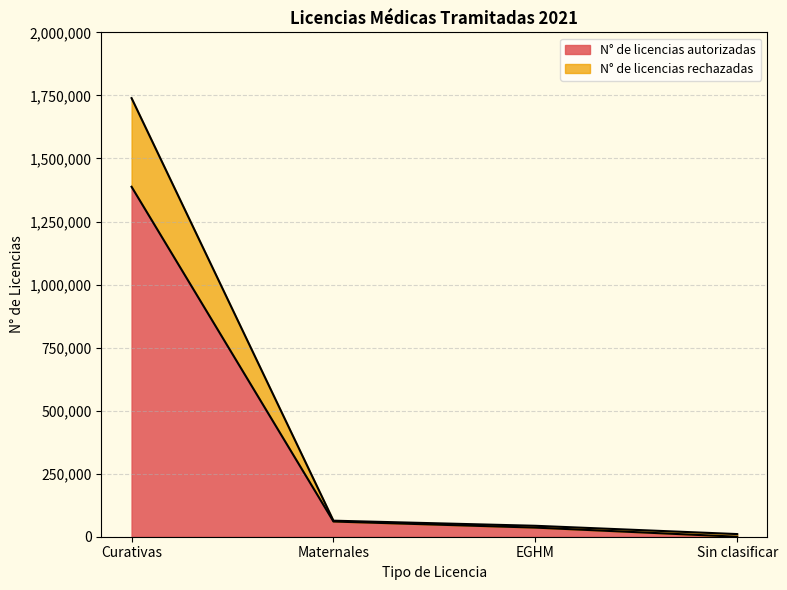

What is the difference between the highest and lowest values at EGHM?

7206